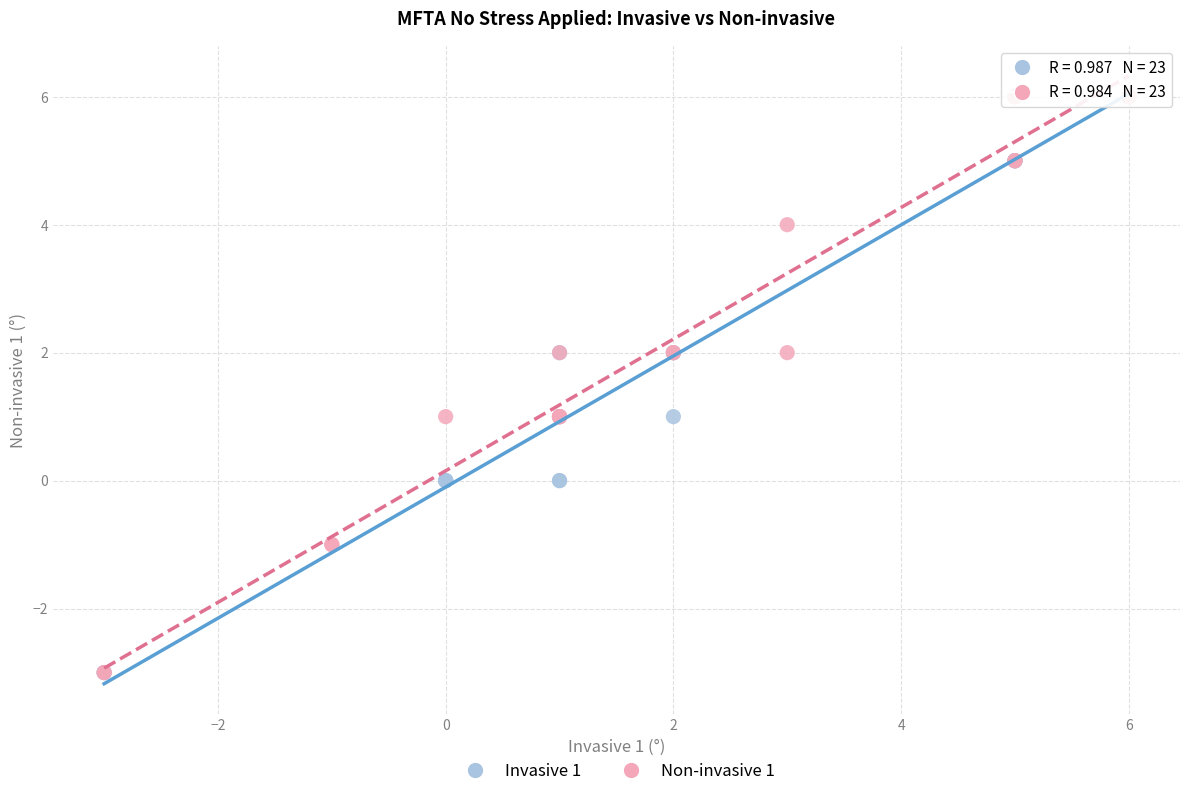

What are all the series names shown in the legend?

Invasive 1, Non-invasive 1